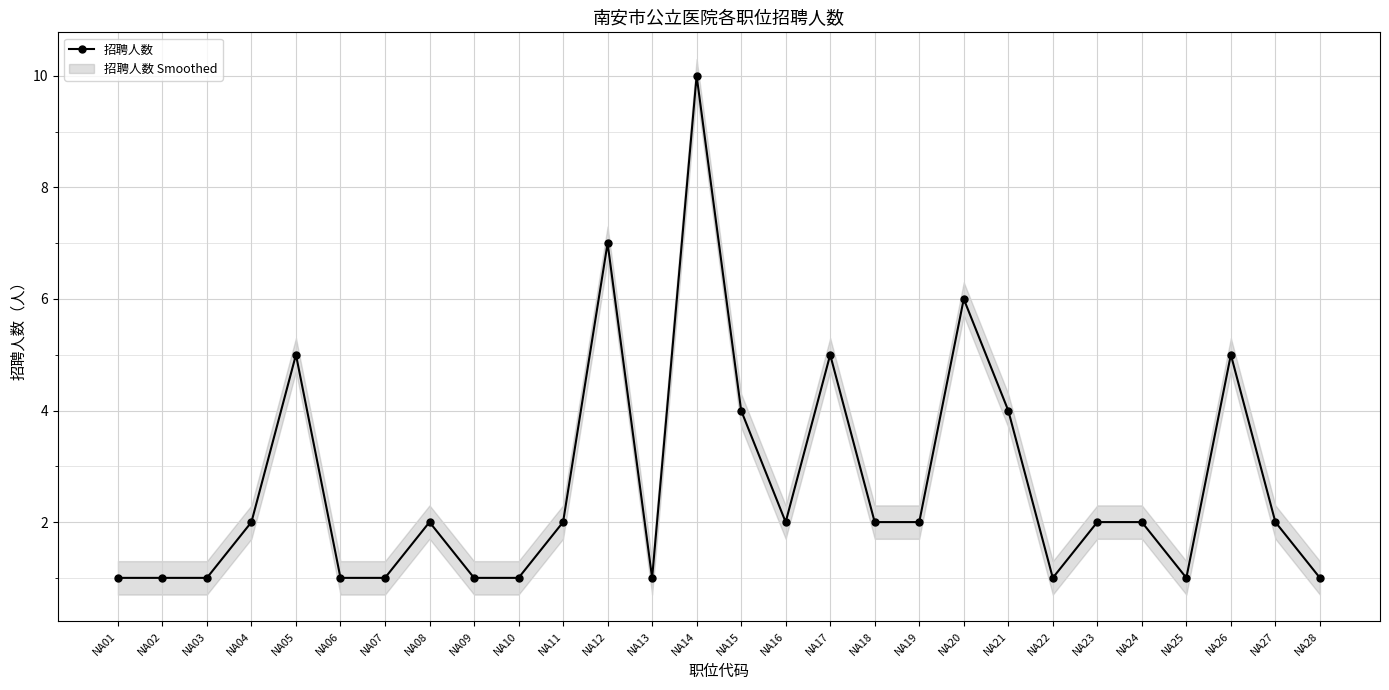

How many values are below 2?

11